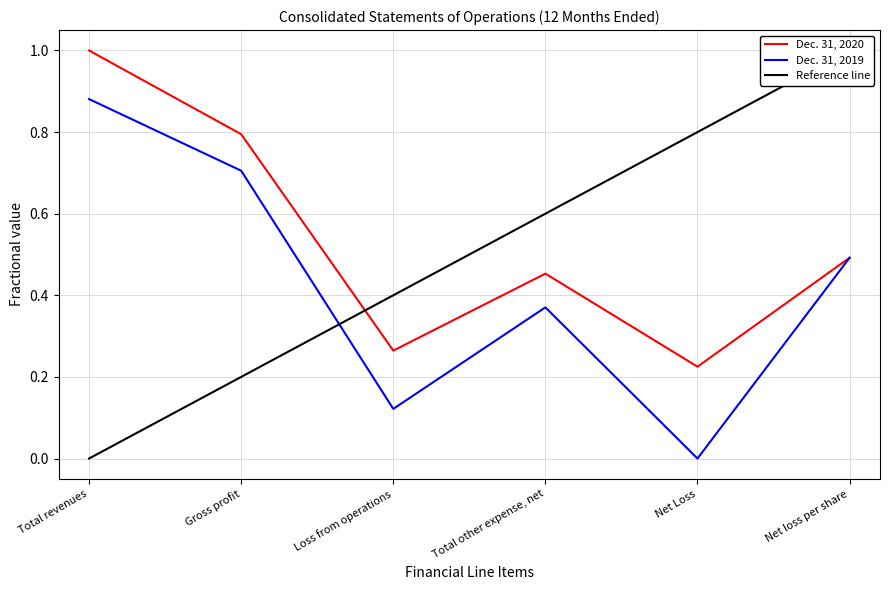

In Dec. 31, 2020, how many points are lower than both neighbors (excluding endpoints)?

2